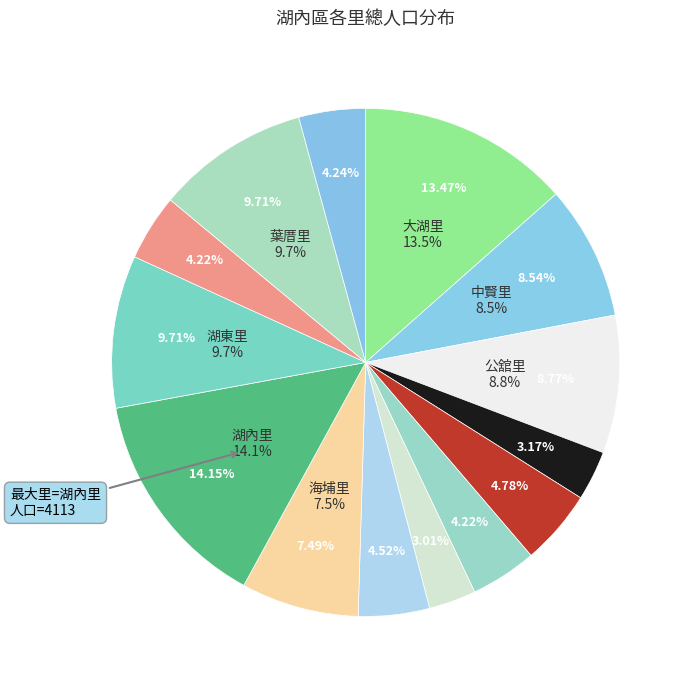

To the nearest percent, what is the average slice percentage?

7%